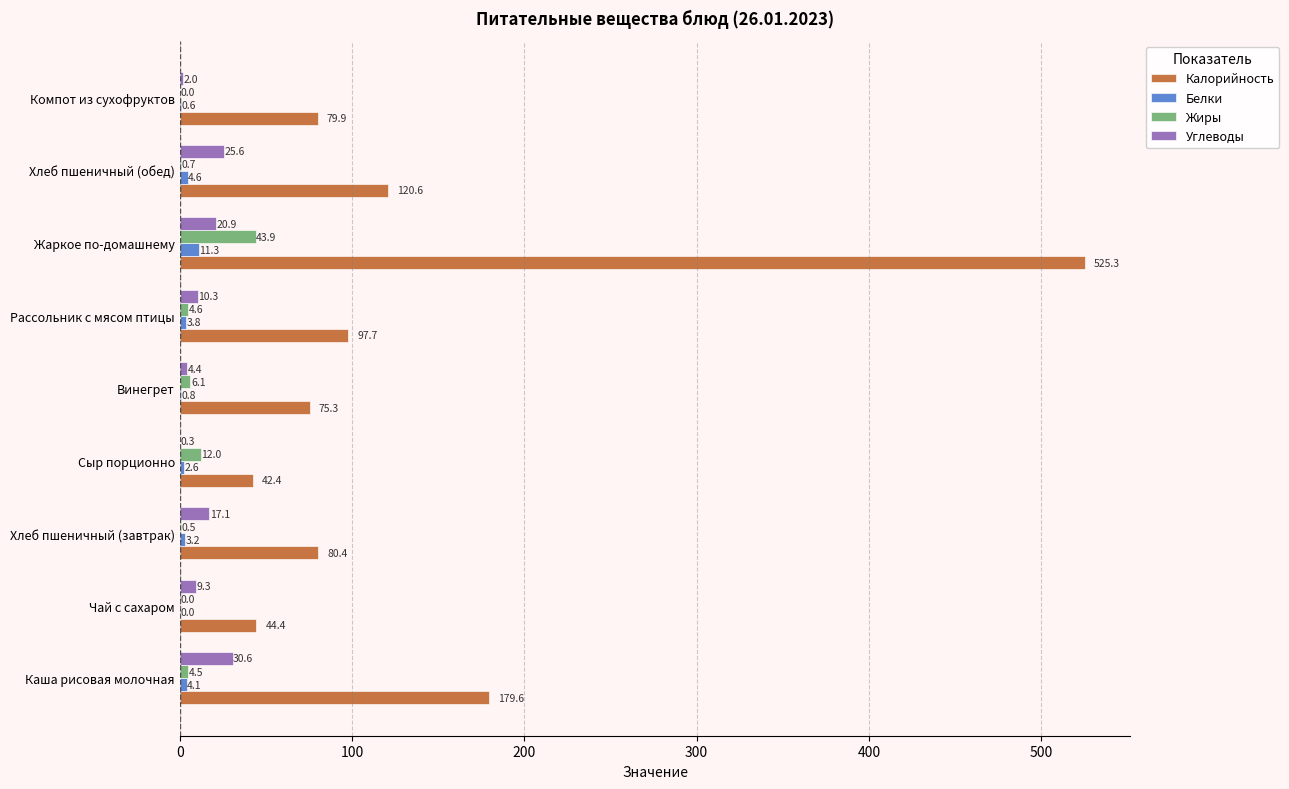

At which label is Углеводы closest to 15?

Хлеб пшеничный (завтрак)